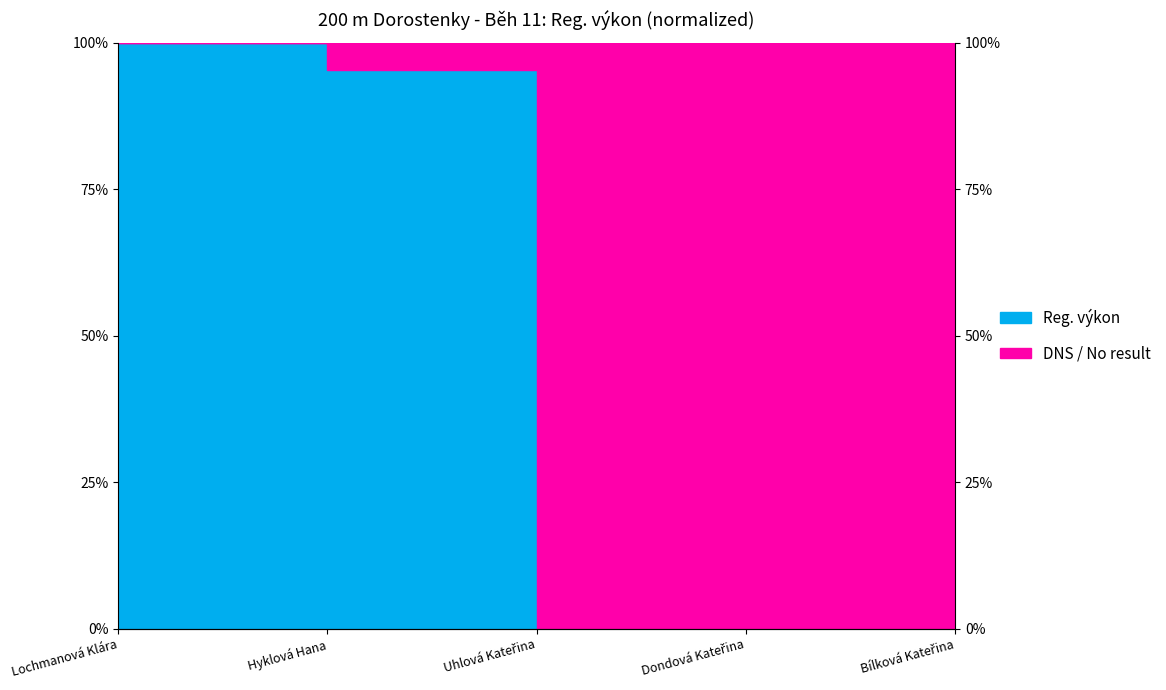

What is the greatest value displayed?

100.0